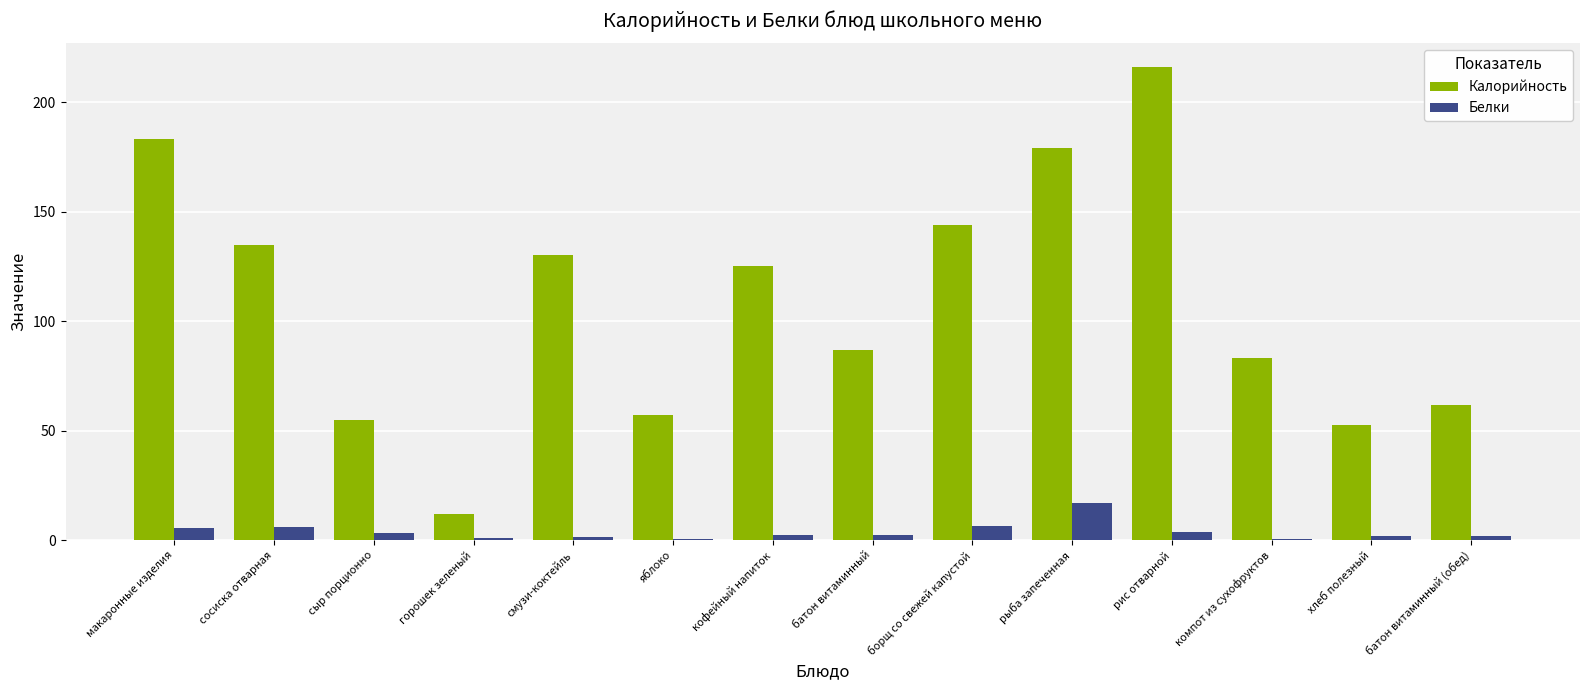

What is the maximum value for Белки?

17.1